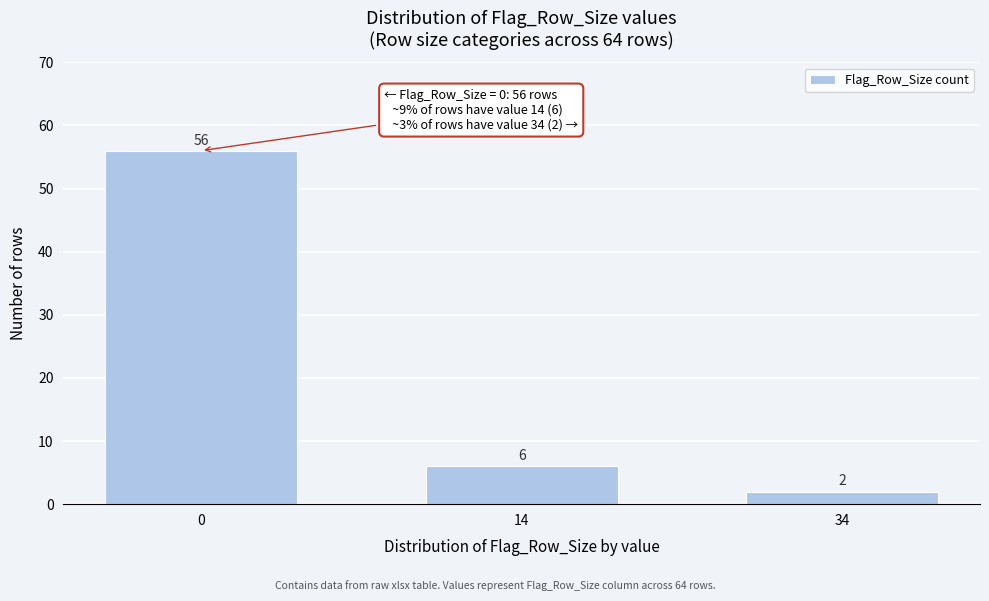

Reading left to right, extract all data points from this chart.

0=56	14=6	34=2